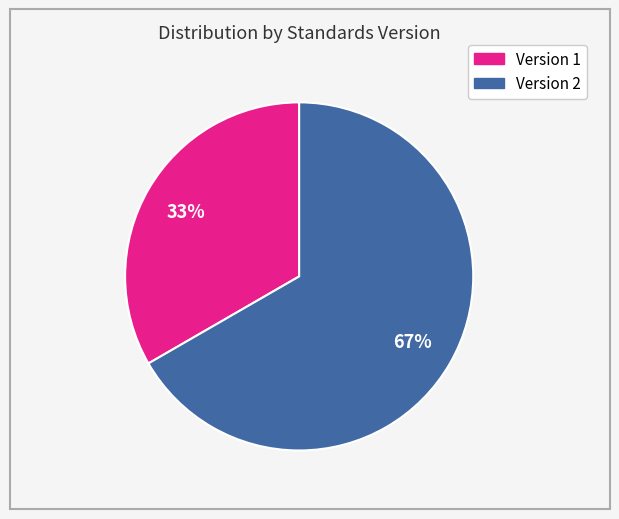

Combined, do Version 1 and Version 2 account for over 50%?

Yes